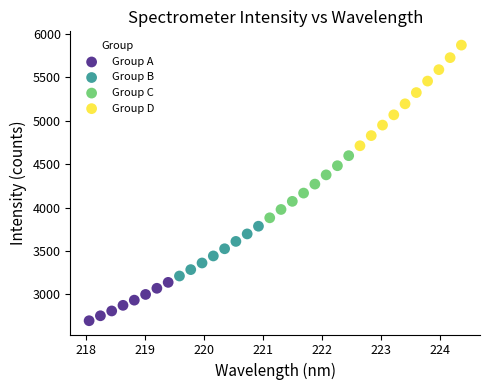

Which series contains the lowest Y value?

Group A